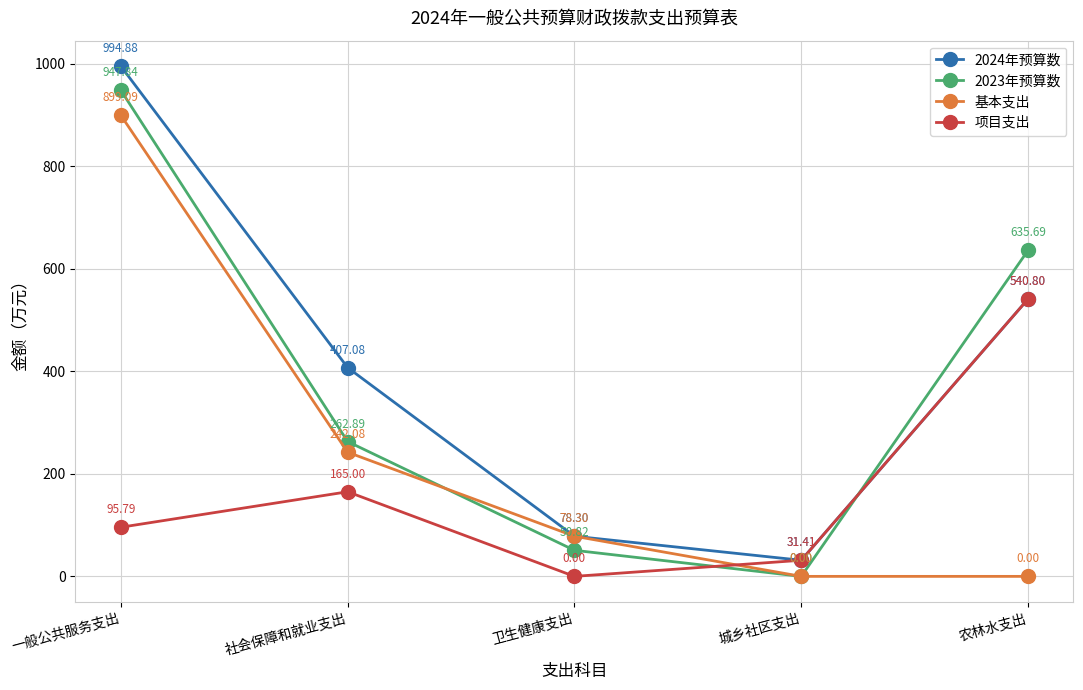

What is the difference between the second highest and second lowest values in the 基本支出 series?

242.1